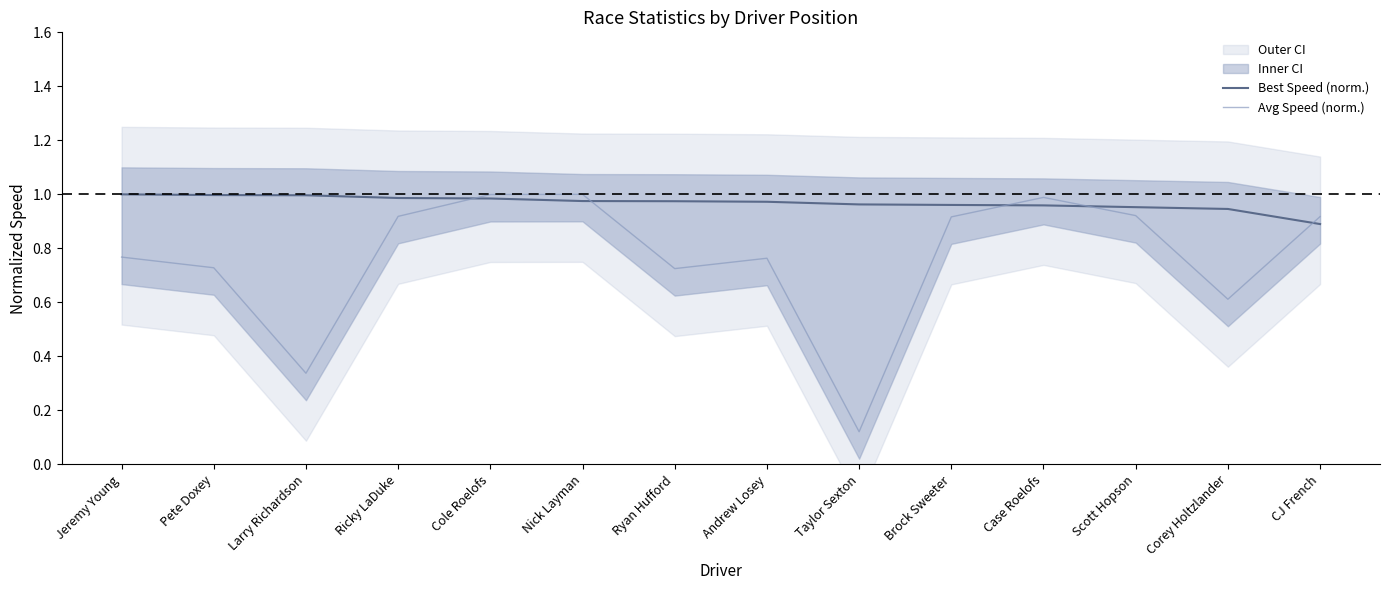

Reading left to right, list all the values displayed in this chart.

Best Speed (norm.): 1.0	1.0	1.0	1.0	1.0	1.0	1.0	1.0	1.0	1.0	1.0	1.0	0.9	0.9
Avg Speed (norm.): 0.8	0.7	0.3	0.9	1.0	1.0	0.7	0.8	0.1	0.9	1.0	0.9	0.6	0.9